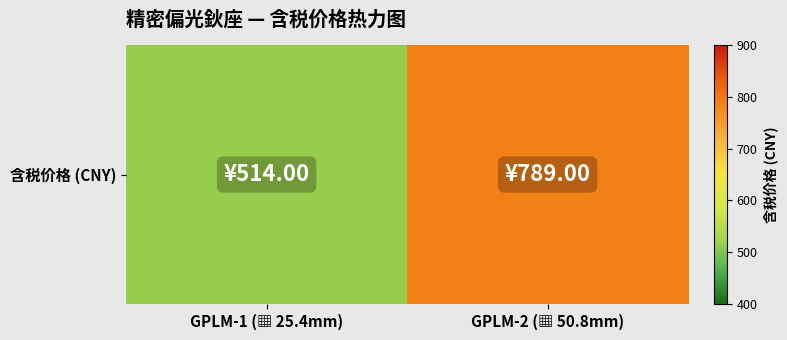

What is the ratio of the value at GPLM-2 (▦ 50.8mm) to the value at GPLM-1 (▦ 25.4mm)?

1.5